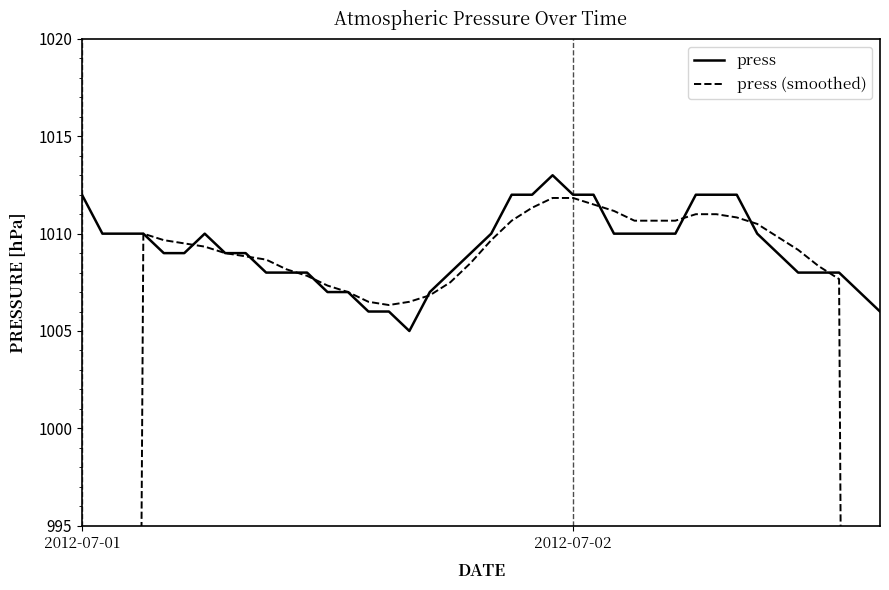

Rank the categories by press value from lowest to highest.

16, 14, 15, 39, 12, 13, 17, 38, 9, 10, 11, 18, 35, 36, 37, 4, 5, 7, 8, 19, 34, 2012-07-02, 2, 3, 6, 20, 26, 27, 28, 29, 33, 2012-07-01, 21, 22, 24, 25, 30, 31, 32, 23